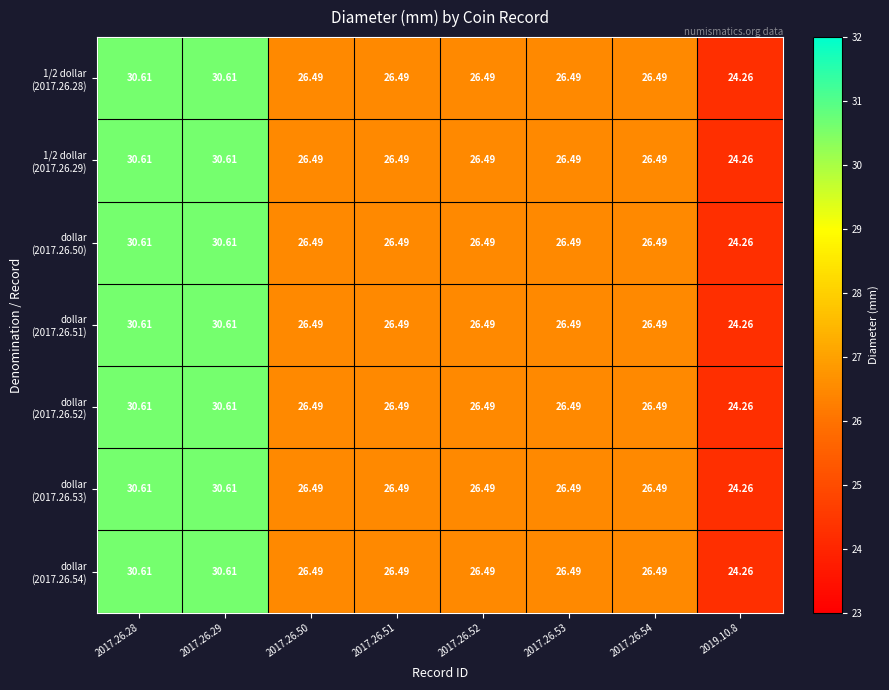

Between 2017.26.50 and 2019.10.8, which series saw the biggest shift?

1/2 dollar (2017.26.28)